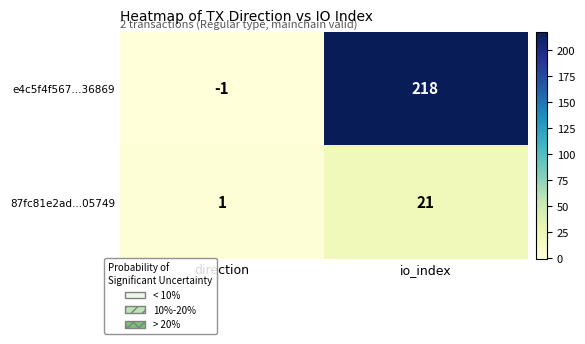

What is the greatest value displayed?

218